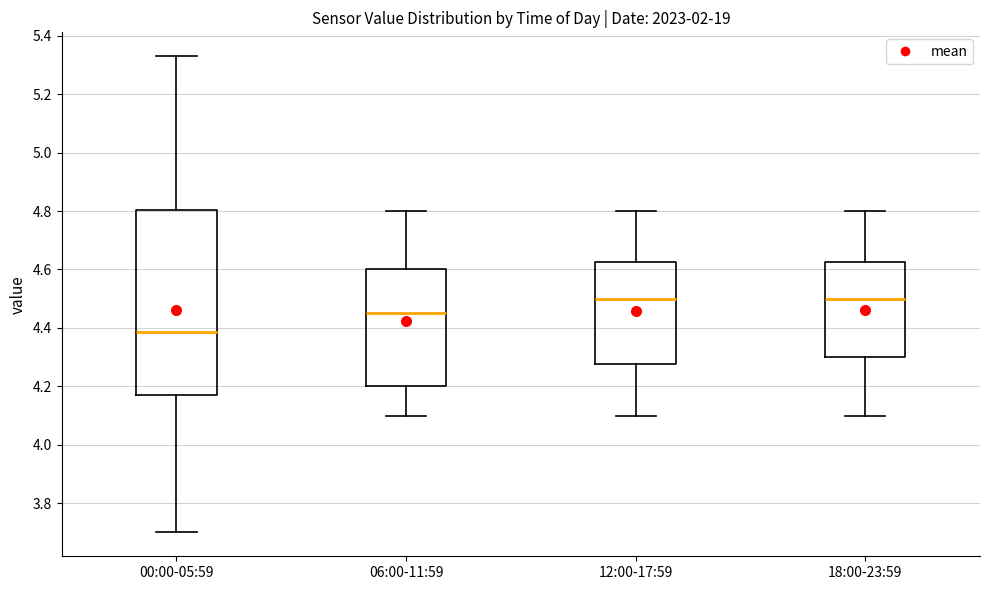

Comparing the boxes themselves (not the whiskers), which one is the tallest?

00:00-05:59